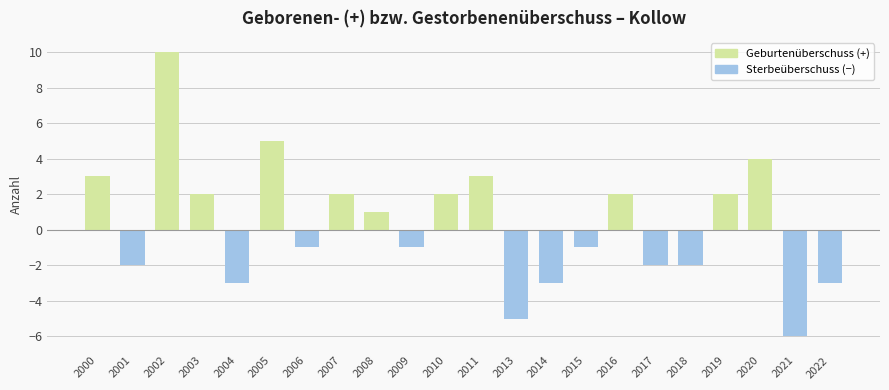

Which has a higher value, 2011 or 2022?

2011